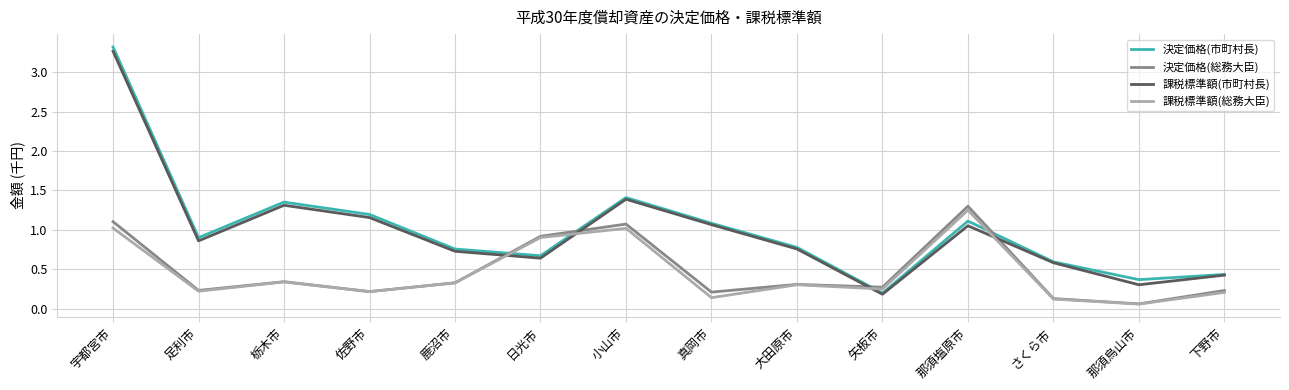

Is it true that 決定価格(総務大臣) equals 0.1 at さくら市?

True